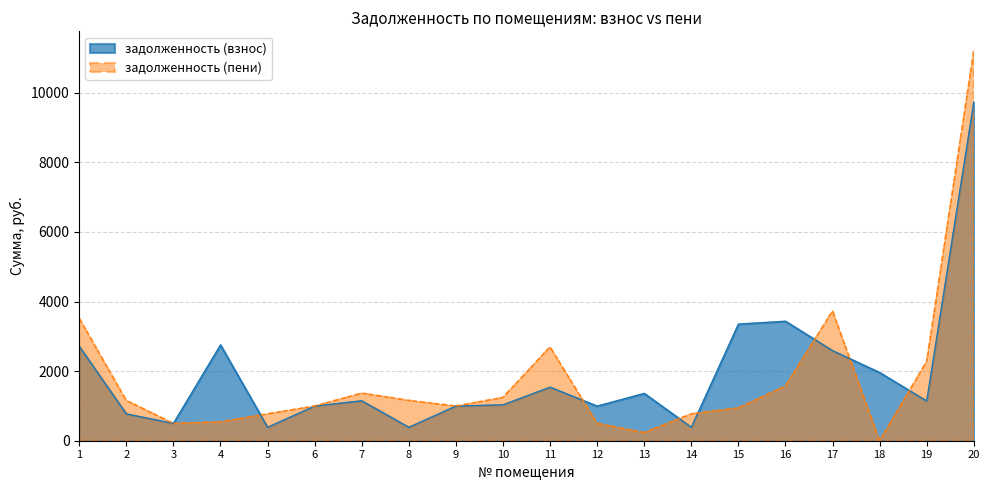

At which category is the sum across all series the highest?

20